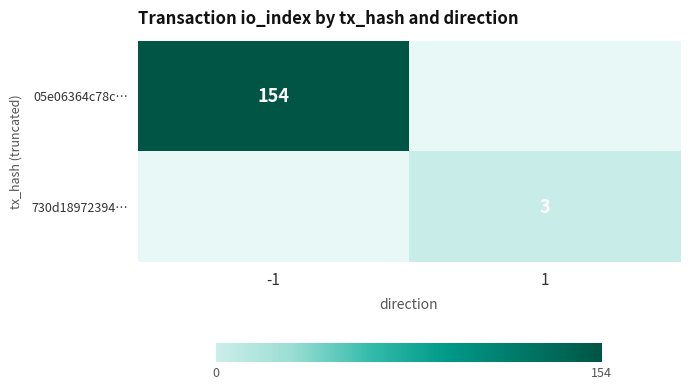

The value of 730d18972394… at 1 is 3. True or false?

True